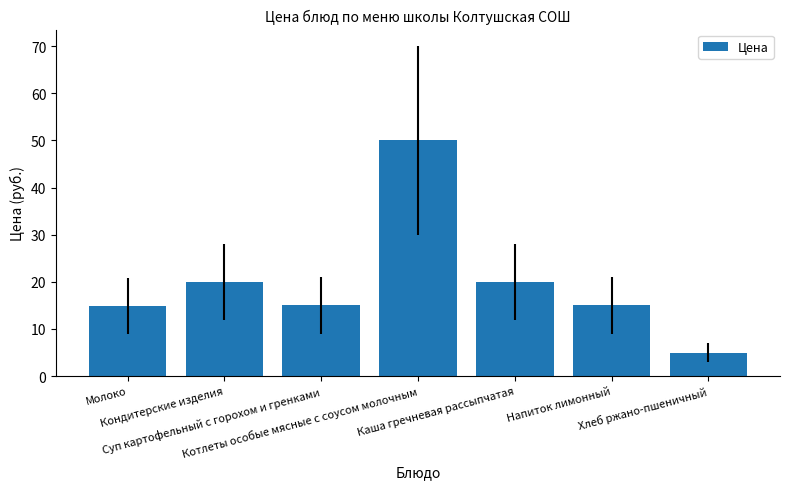

Between Хлеб ржано-пшеничный and Молоко, which is larger?

Молоко